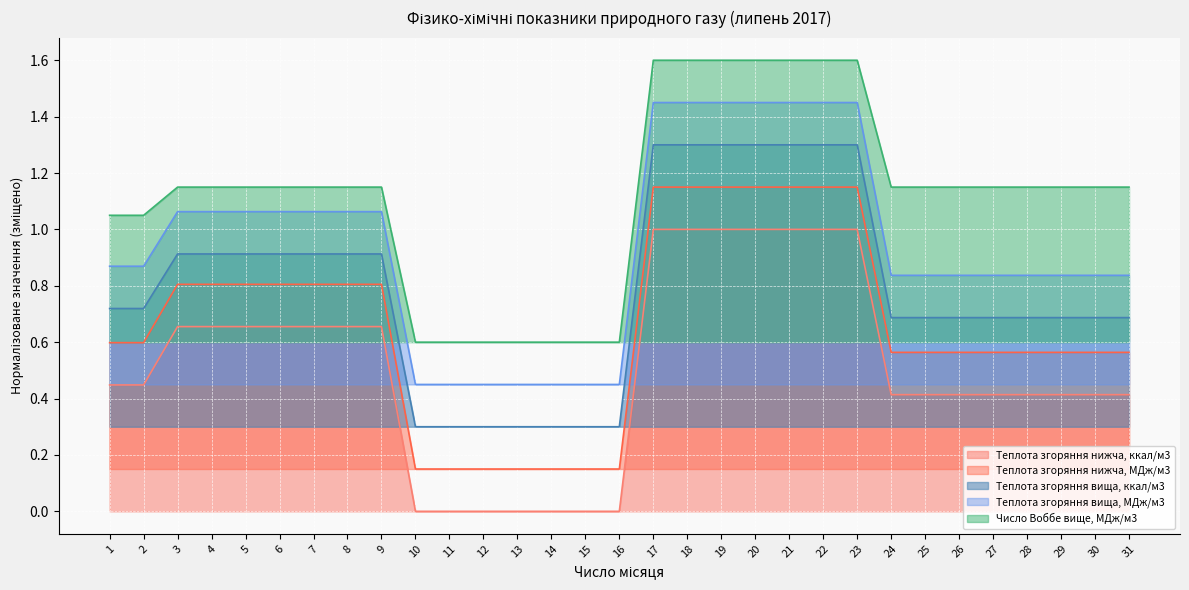

At which category is the sum across all series the highest?

17